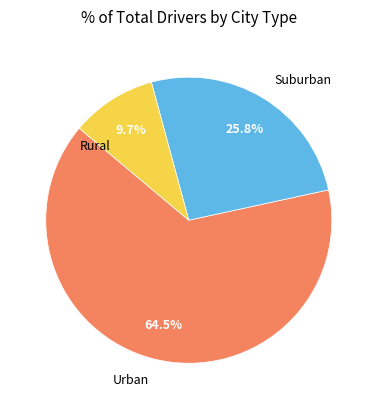

Which category has the smallest portion of the pie?

Rural